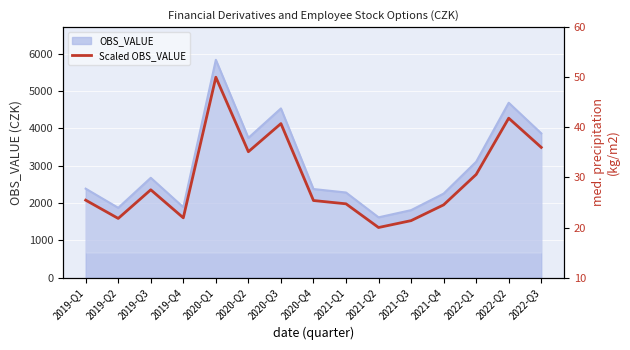

At which category does the data reach its first local peak?

2019-Q3